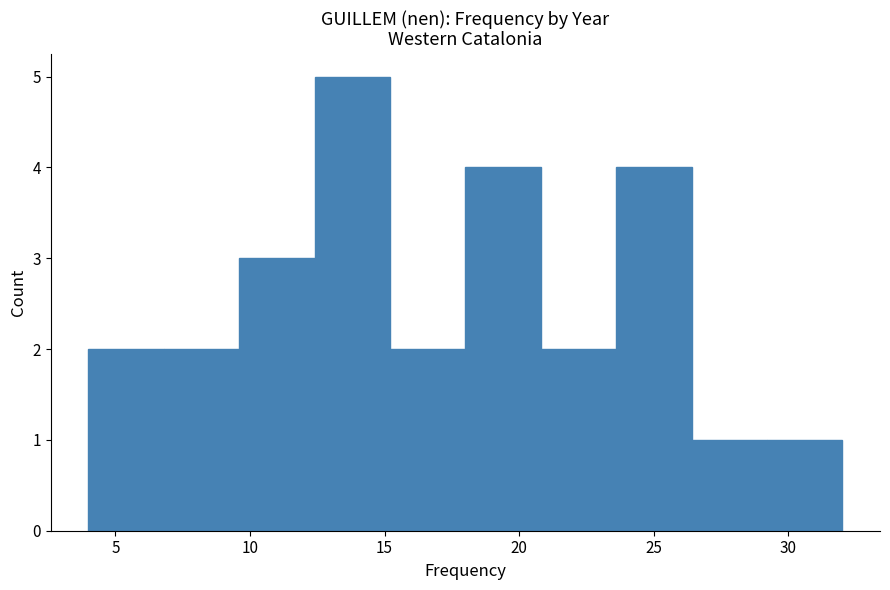

Reading left to right, transcribe this chart: for each bar, give the range it covers on the x-axis and its height. Neither the bar edges nor the heights are printed on the chart, so give them approximately, as read against the axes.

4.0 to 6.8: 2
6.8 to 9.6: 2
9.6 to 12.4: 3
12.4 to 15.2: 5
15.2 to 18.0: 2
18.0 to 20.8: 4
20.8 to 23.6: 2
23.6 to 26.4: 4
26.4 to 29.2: 1
29.2 to 32.0: 1